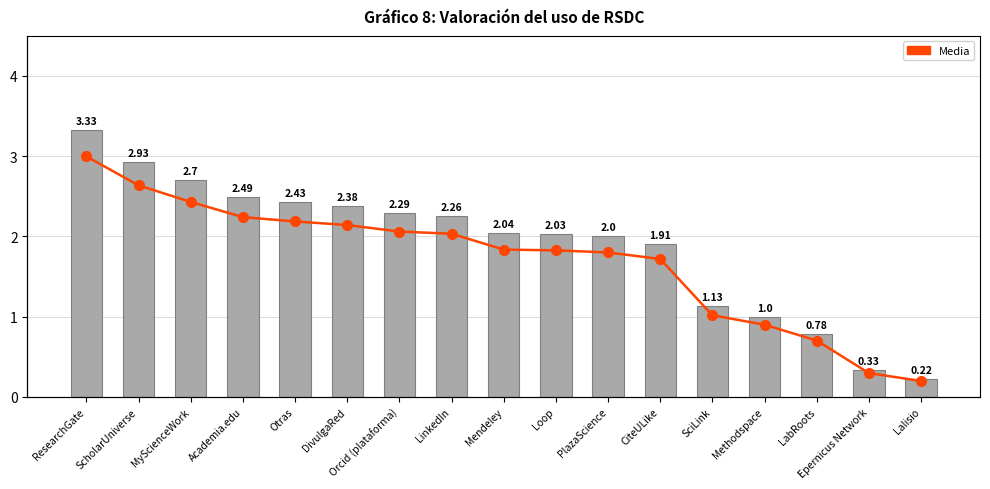

The value of 총합계 at Academia.edu is 0.7. True or false?

False